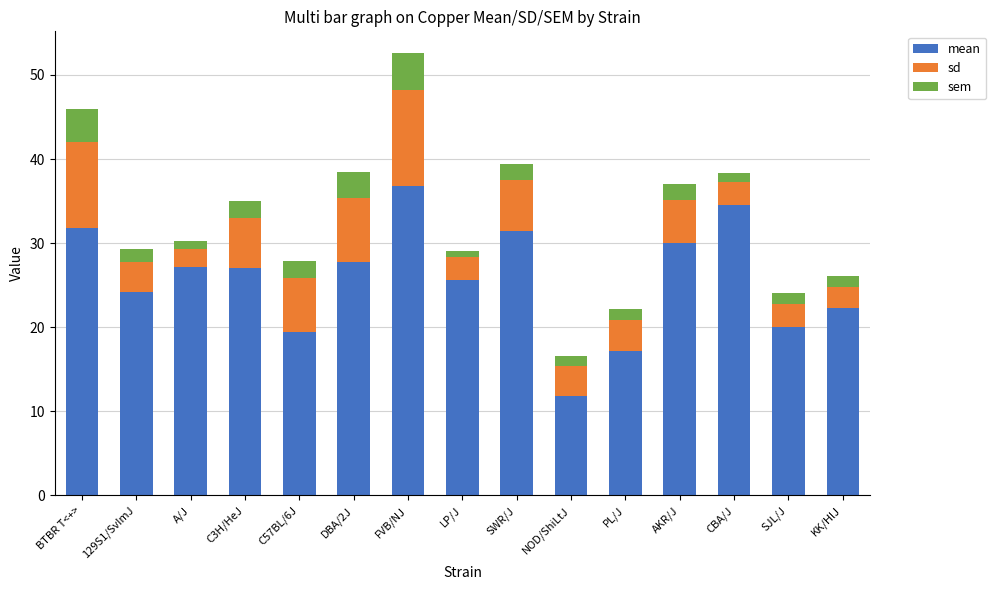

What is the lowest value of the mean series?

11.8